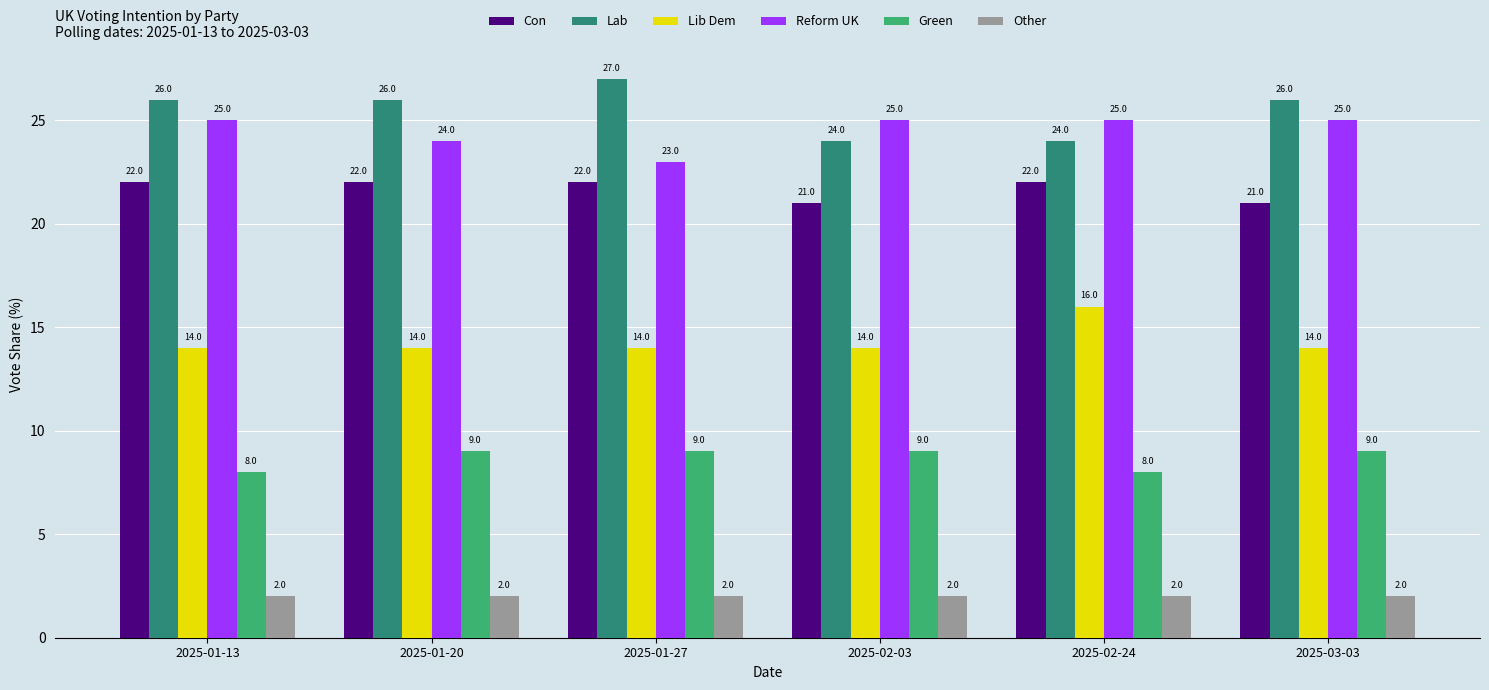

What are all the series names shown in the legend?

Con, Lab, Lib Dem, Reform UK, Green, Other